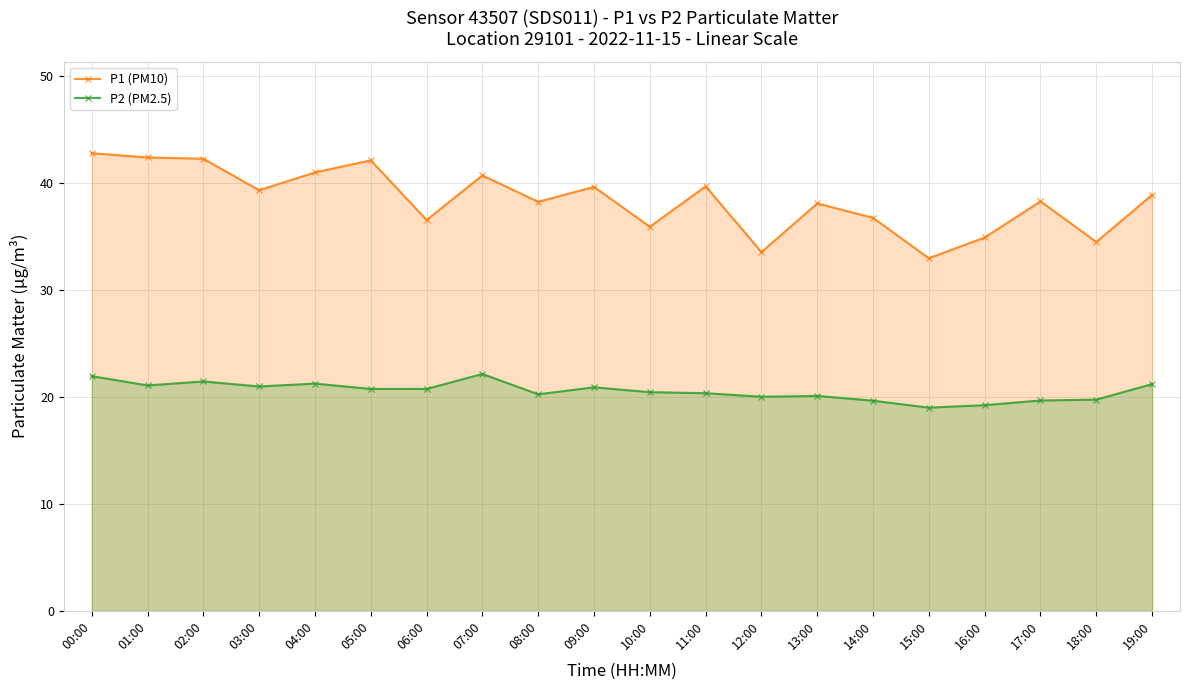

How many lines are shown in the chart?

2